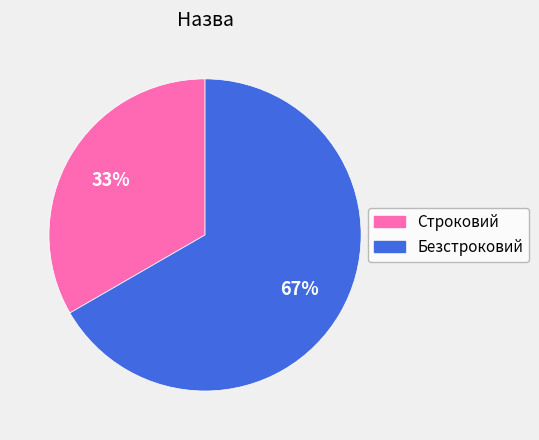

Count the number of slices in the pie.

2